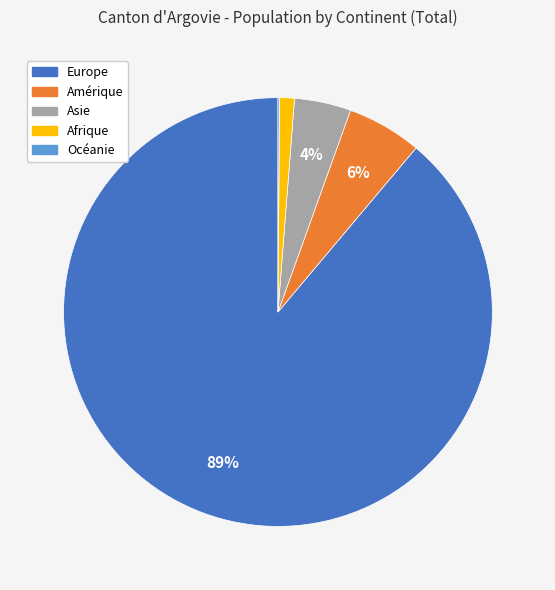

The Europe slice represents 89% of the pie. True or false?

True